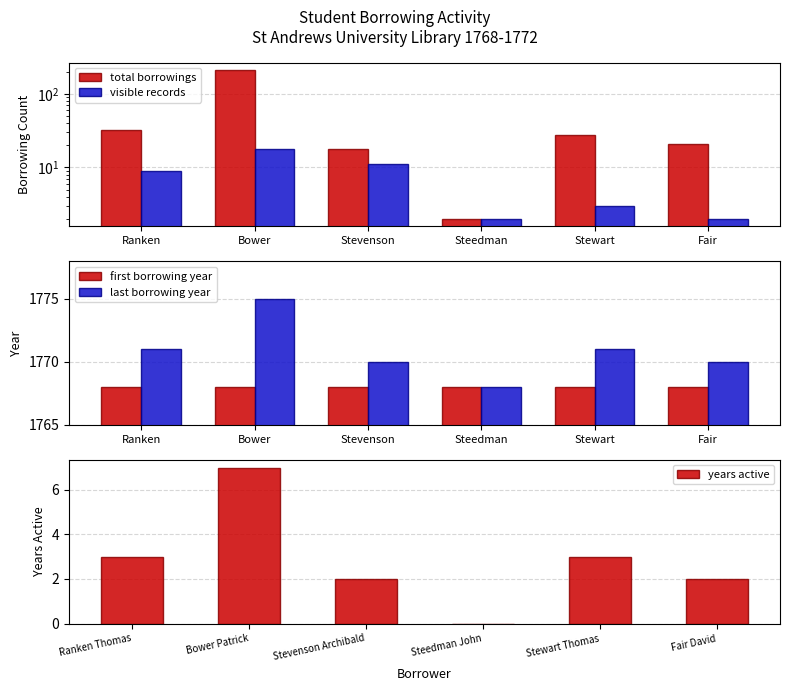

At how many categories does at least one series exceed 235?

6